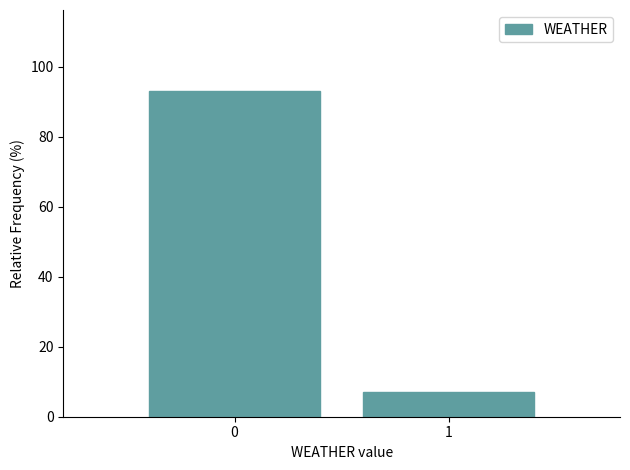

Reading left to right, what are all the values shown in this chart?

93.0	7.0